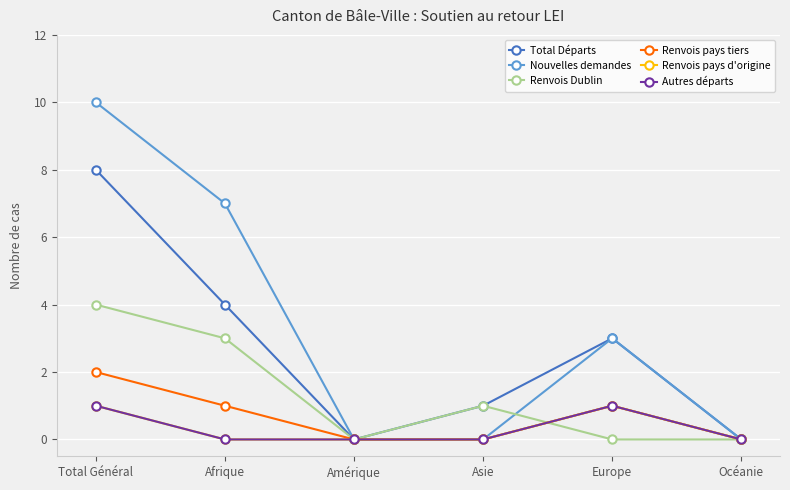

How many lines are shown in the chart?

6